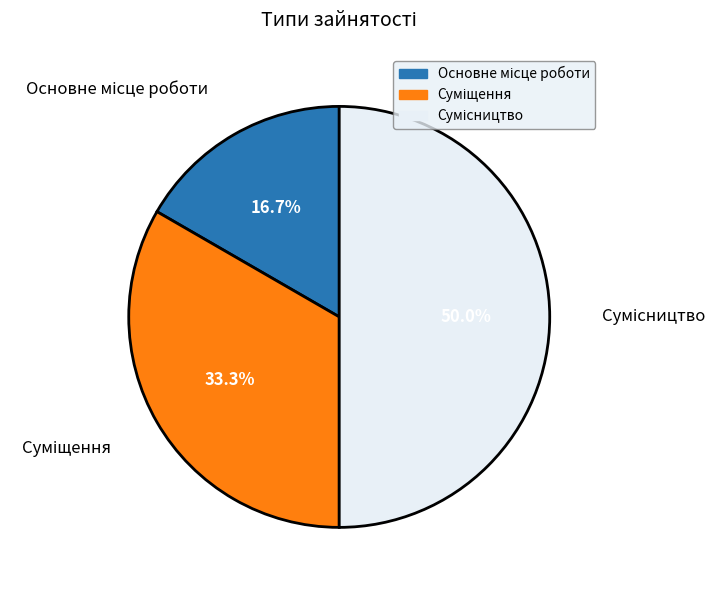

What percentage is the Основне місце роботи slice, to the nearest percent?

17%